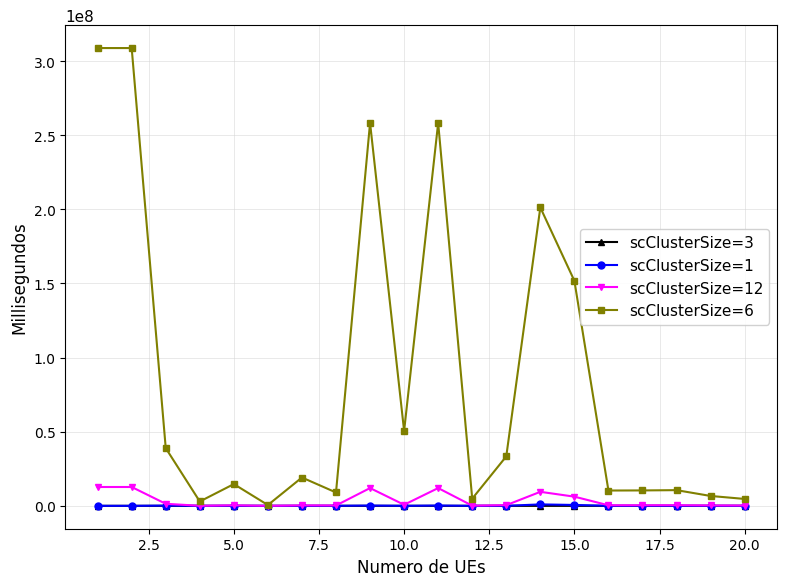

True or false: scClusterSize=6 has more than 2 interior local peaks.

True